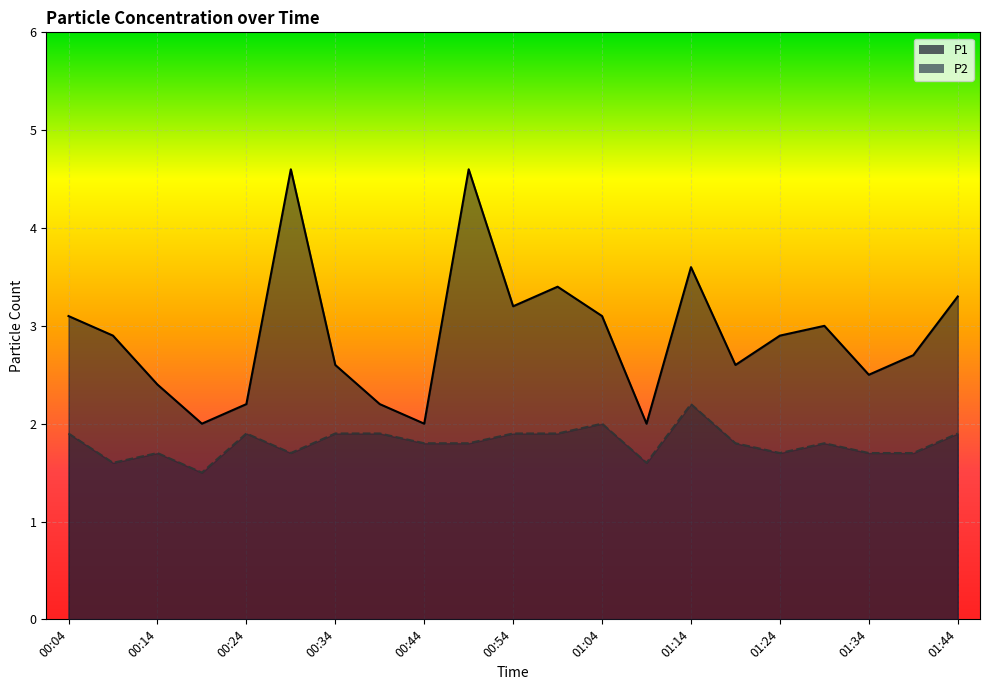

What is the label of the 1st point from the left?

00:04